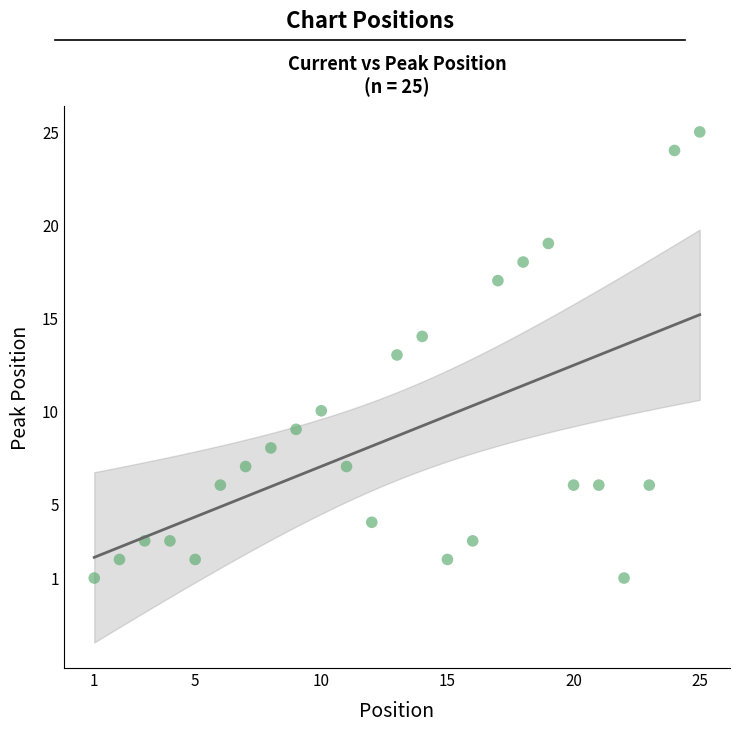

What is the range of Y values (max minus min)?

24